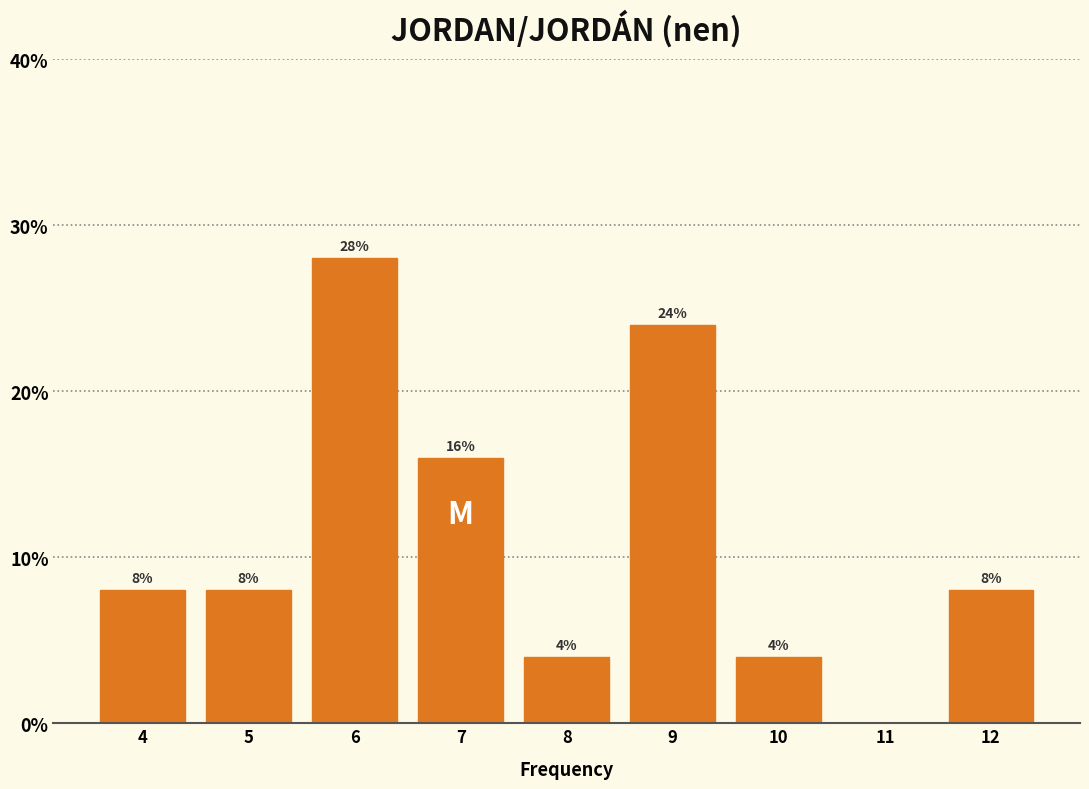

Reading right to left, transcribe all the data shown in this chart.

12=8.0	11=0.0	10=4.0	9=24.0	8=4.0	7=16.0	6=28.0	5=8.0	4=8.0